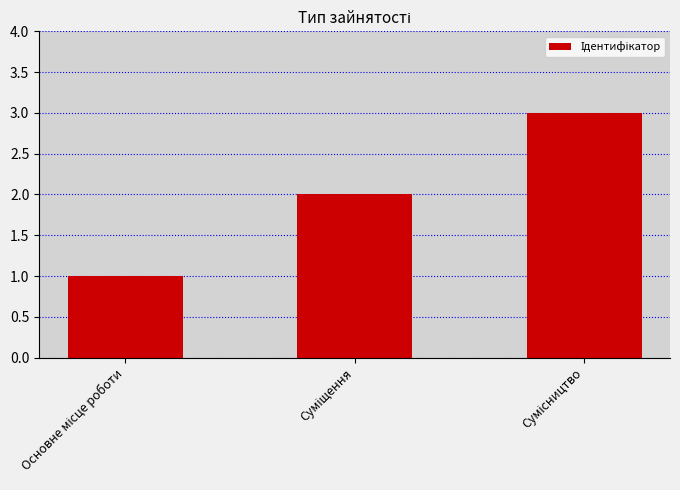

Reading left to right, transcribe all the data shown in this chart.

1	2	3